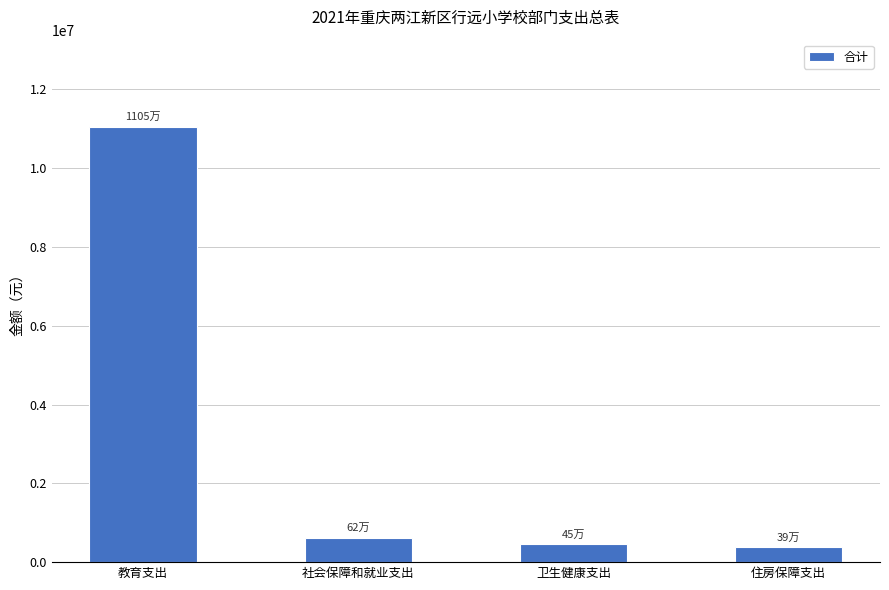

Reading left to right, transcribe all the data shown in this chart.

11053689.7	624909.0	451166.0	390139.2